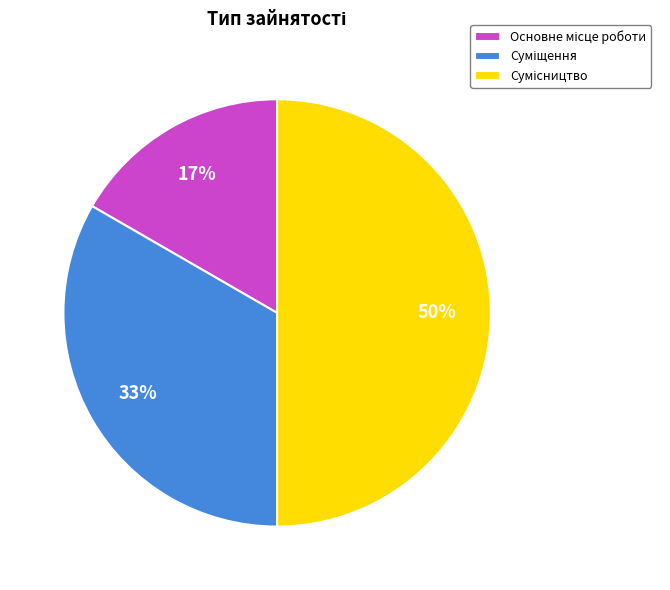

To the nearest percent, what is the difference between the largest and smallest slice percentages?

33%